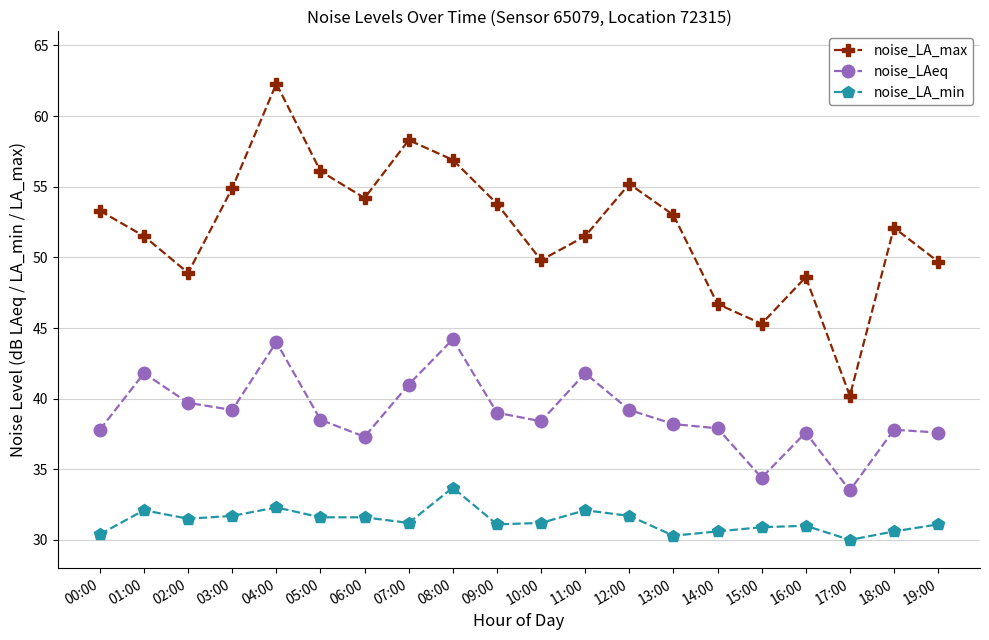

What is the spread (max minus min) of values at 05:00?

24.5